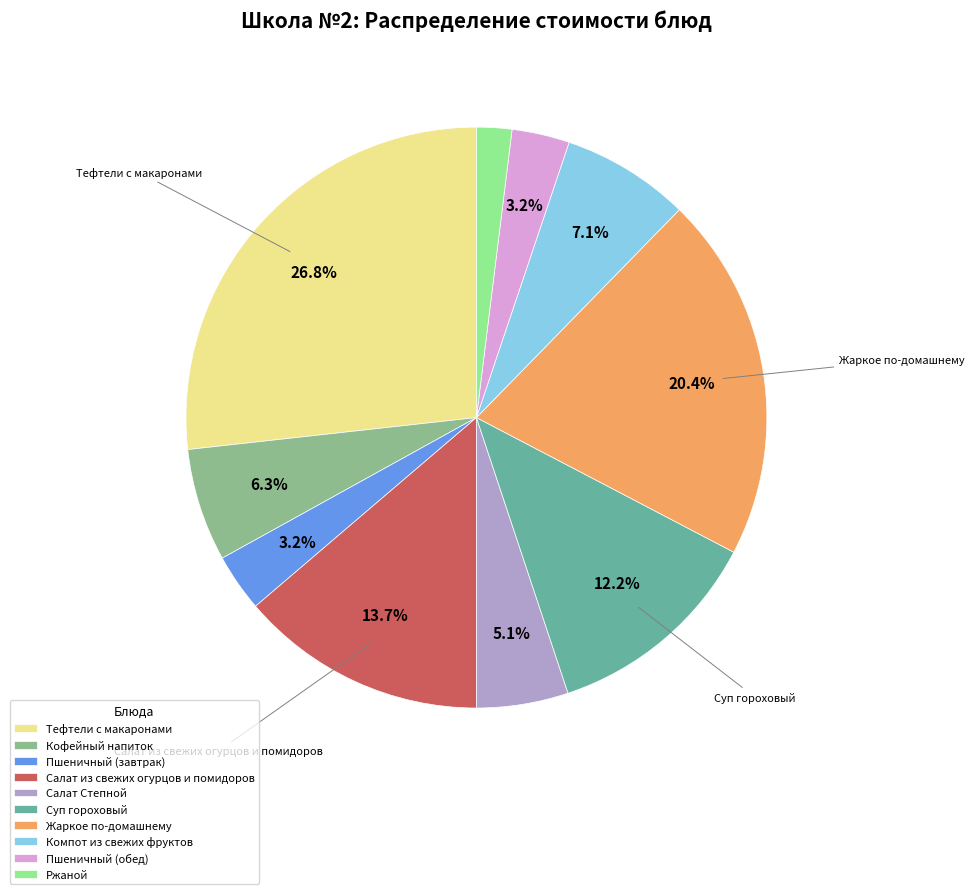

Do Суп гороховый and Жаркое по-домашнему together represent more than half of the pie?

No